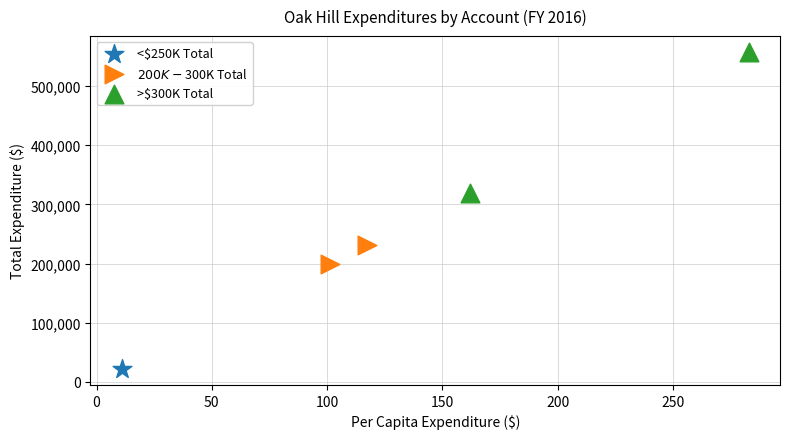

What are all the series names shown in the legend?

<$250K Total, $200K-$300K Total, >$300K Total